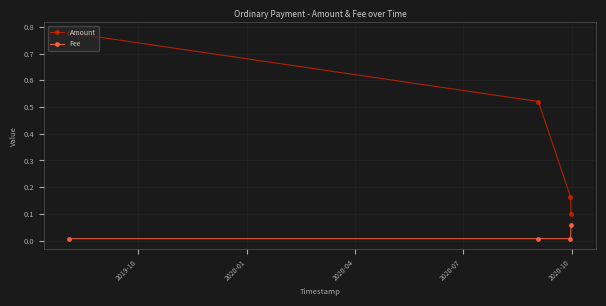

Which series has the largest total across all categories?

Amount